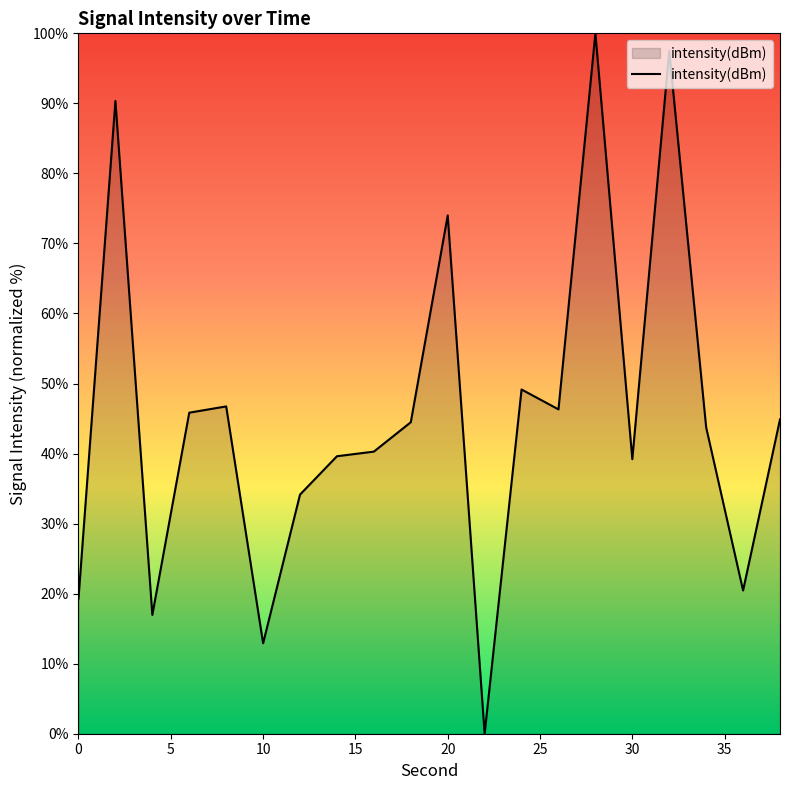

What is the maximum value shown in the chart?

100.0